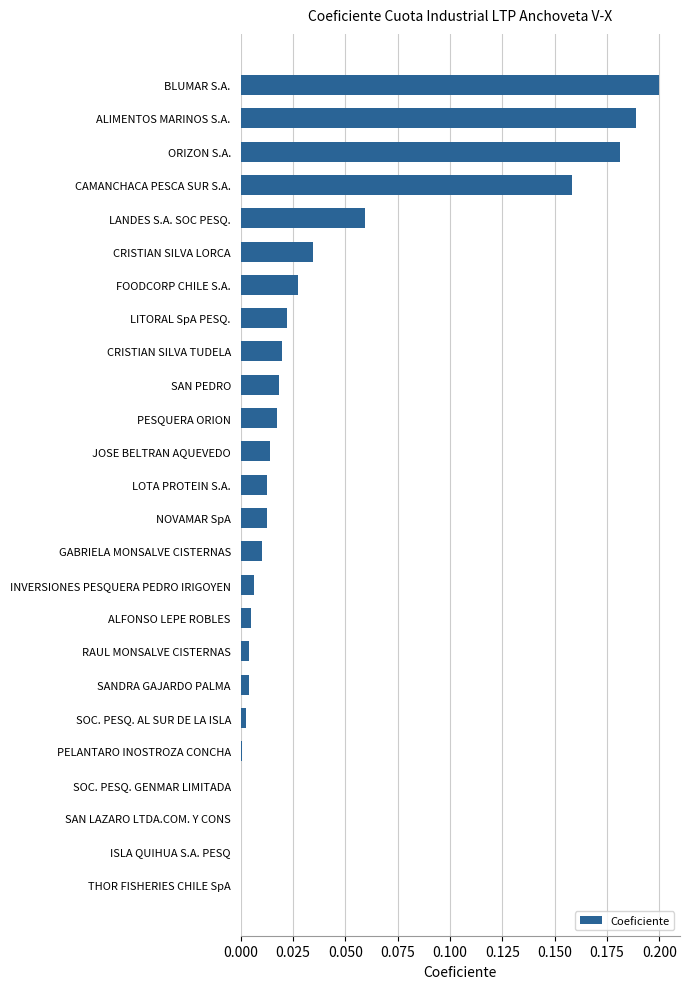

Is it true that the value at THOR FISHERIES CHILE SpA is 0.0?

True